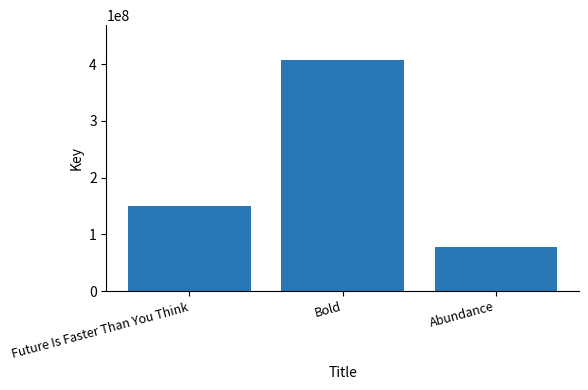

The value at Bold is 730277765. True or false?

False